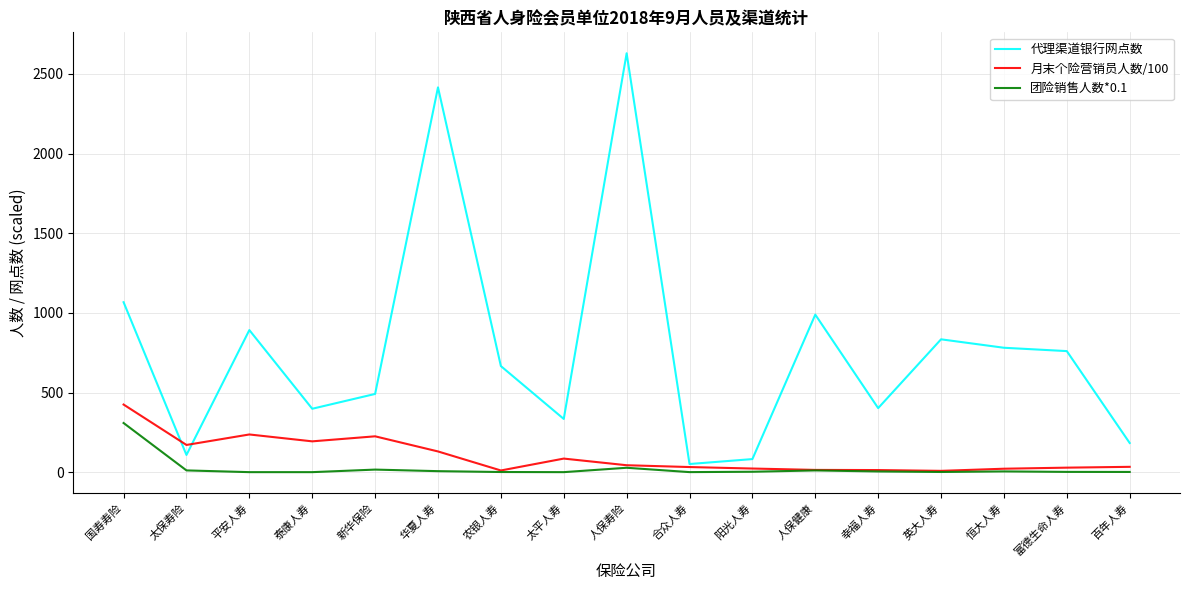

Is the value of 代理渠道银行网点数 at 国寿寿险 greater than the value of 月末个险营销员人数/100 at 新华保险?

Yes